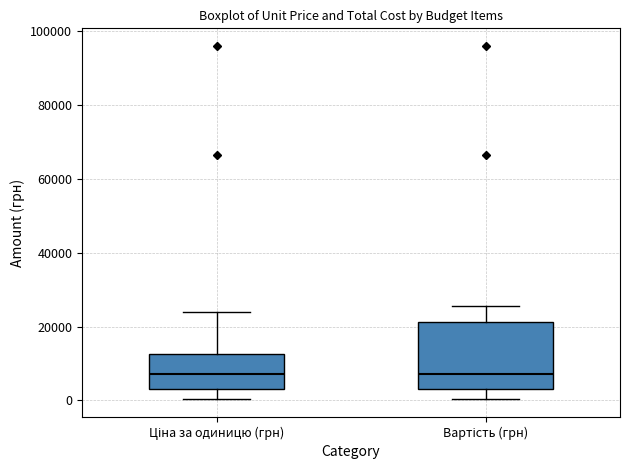

Reading left to right, transcribe this box plot: for each box, give where its median line is, the range the box spans, and where its two whiskers end, as read against the y-axis. The values are not printed on the chart, so give them approximately, as read against the axis.

Ціна за одиницю (грн): median 8000, box 4000 to 12000, whiskers 0 to 24000
Вартість (грн): median 8000, box 4000 to 22000, whiskers 0 to 26000